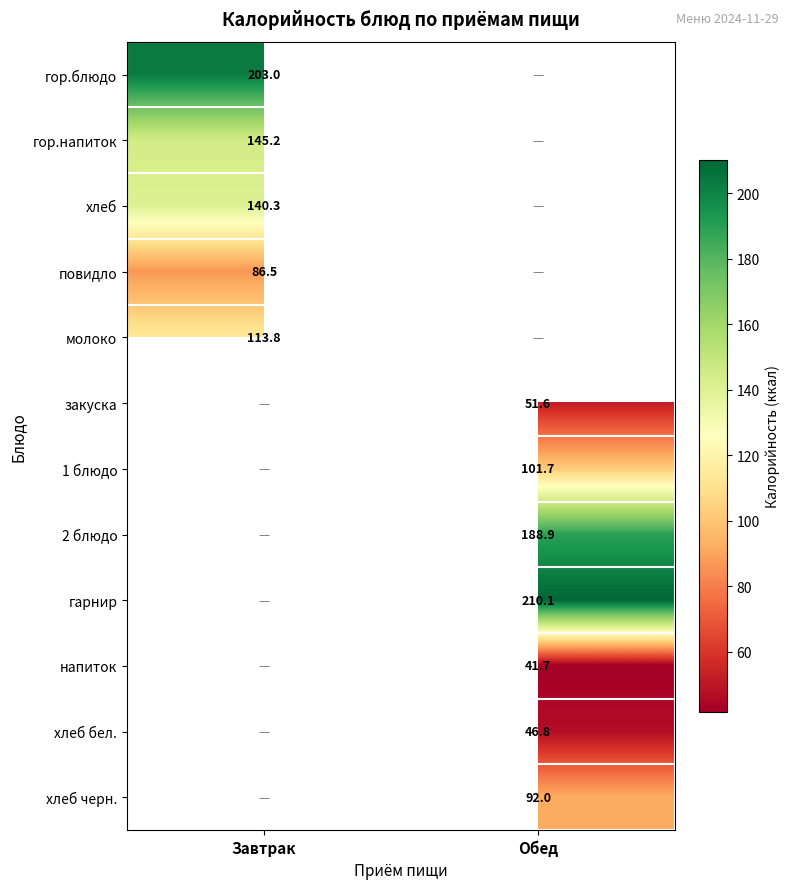

What is the spread (max minus min) of values at Завтрак?

116.5